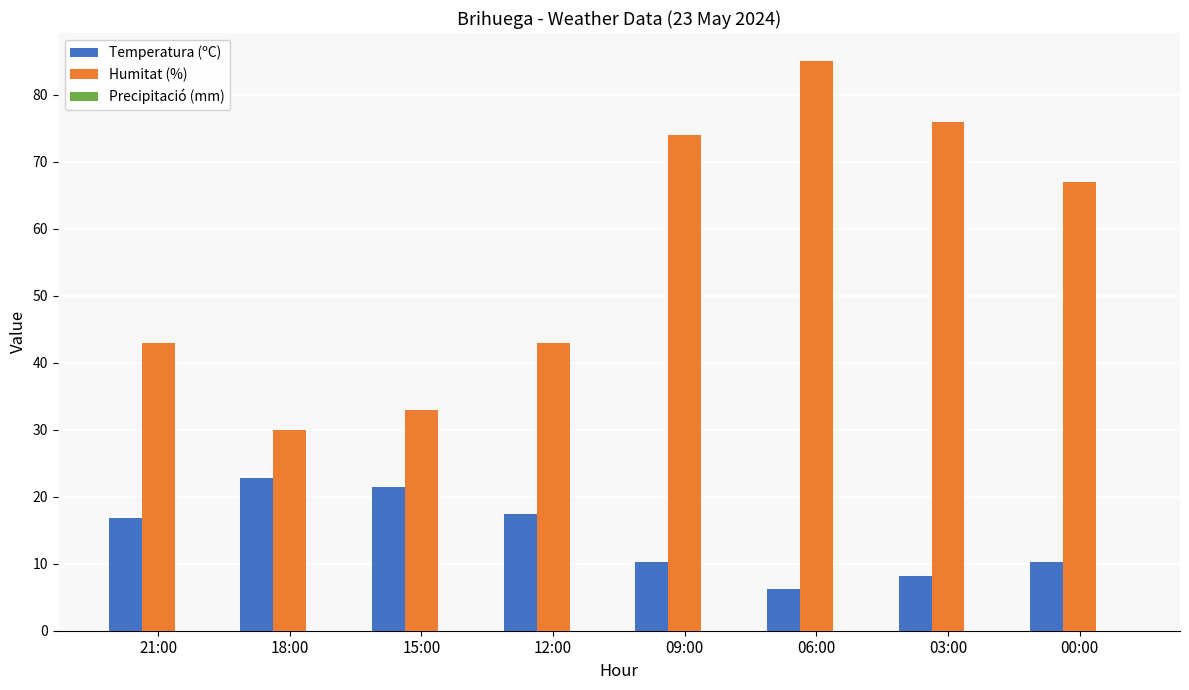

How many distinct data groups are displayed?

2